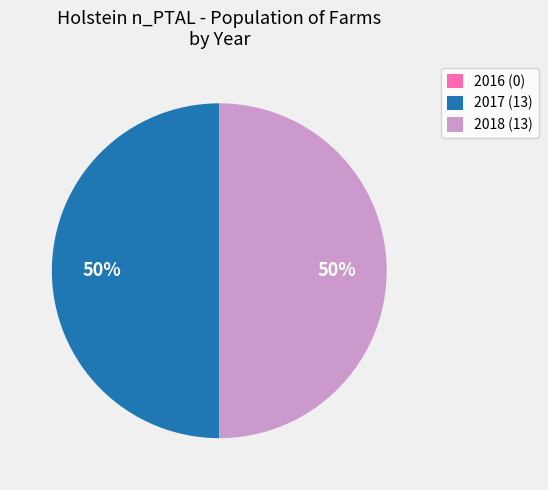

Is it true that 2017 (13) is 45% of the pie?

False